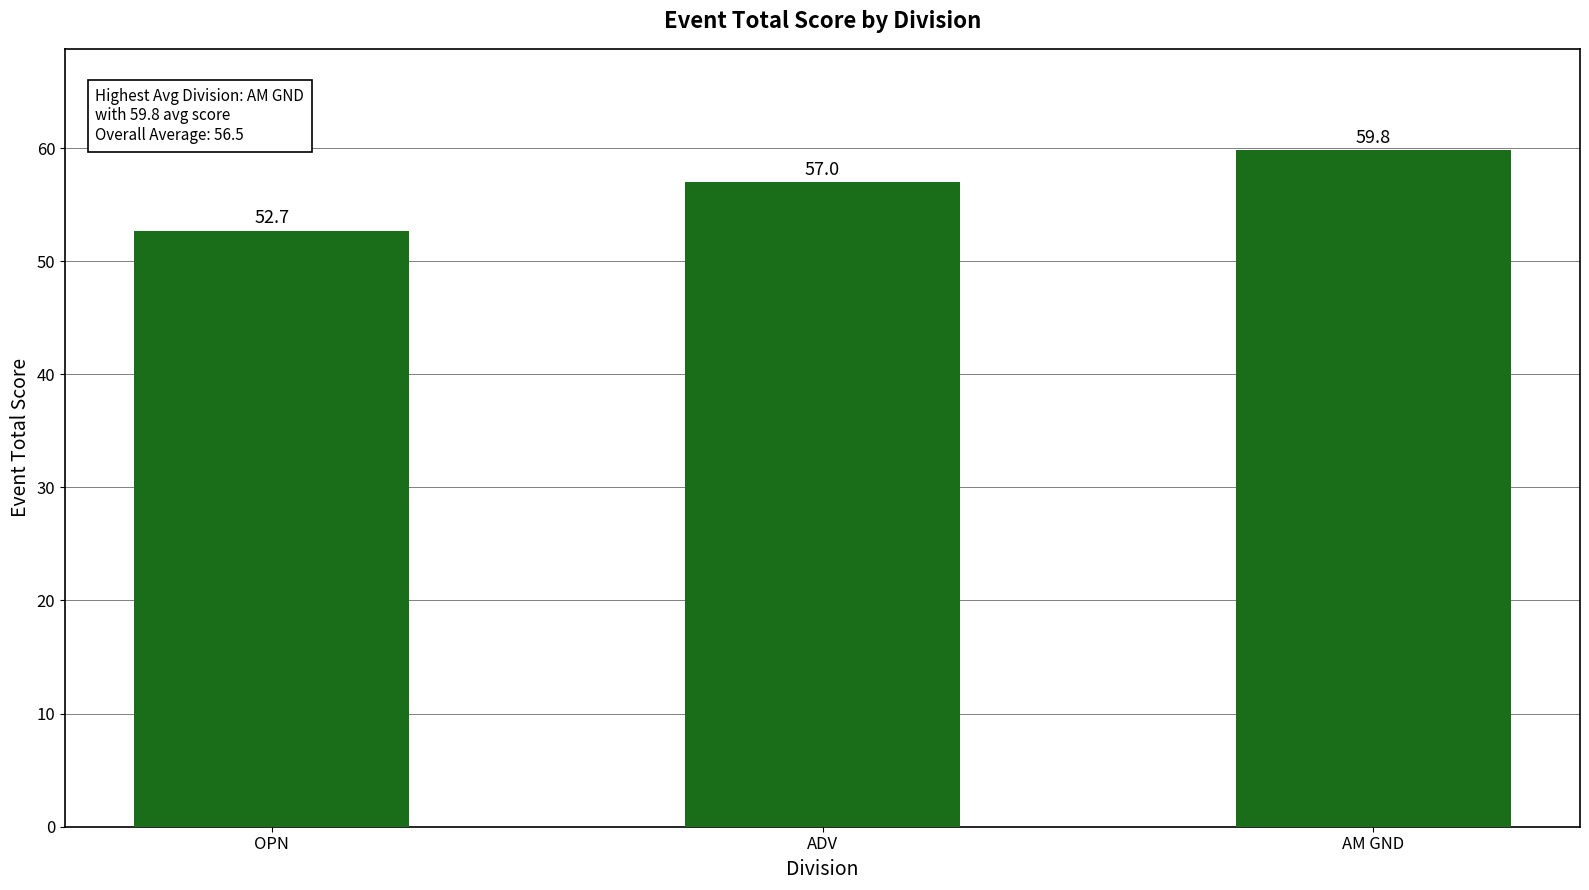

Reading right to left, what are all the values shown in this chart?

AM GND=59.8	ADV=57.0	OPN=52.7